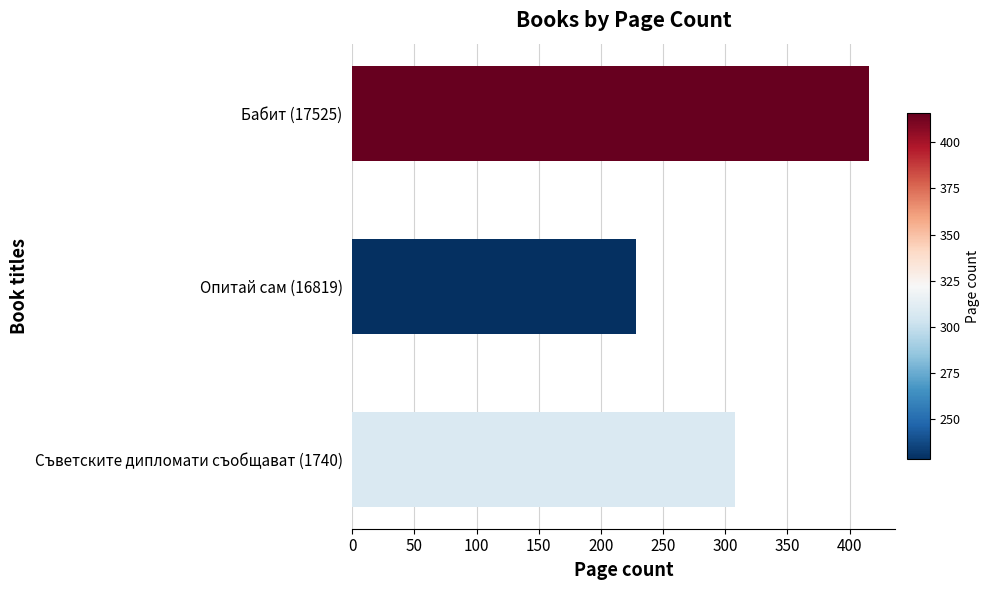

At which category does the chart reach its minimum across all series?

Опитай сам (16819)